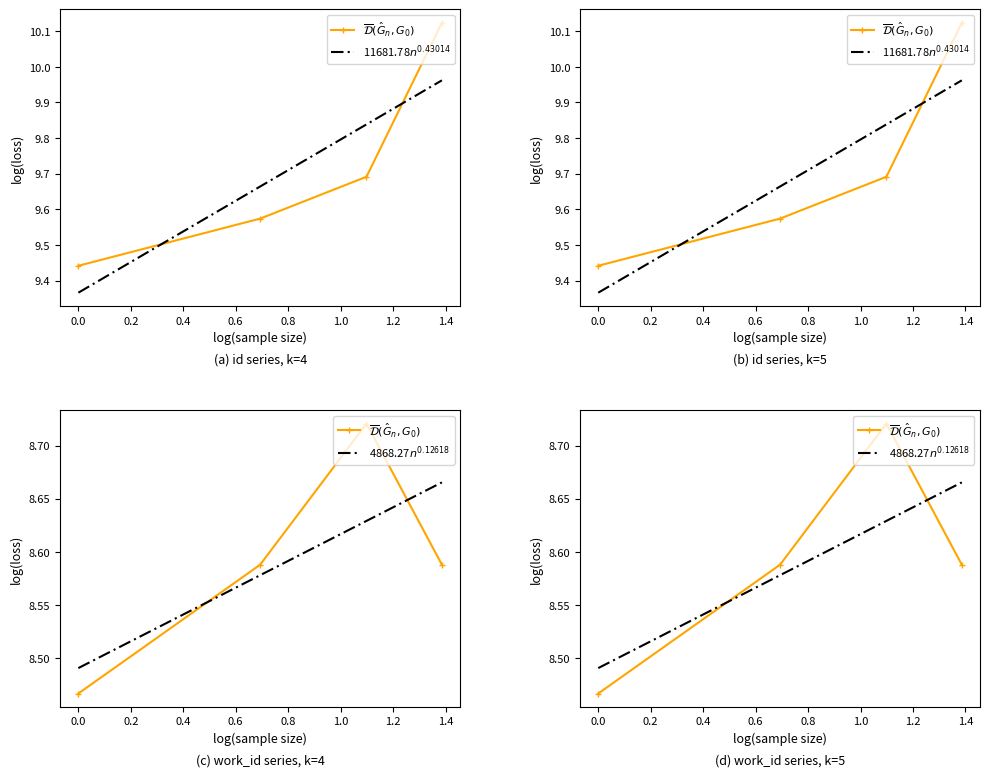

Count the number of categories in the chart.

4